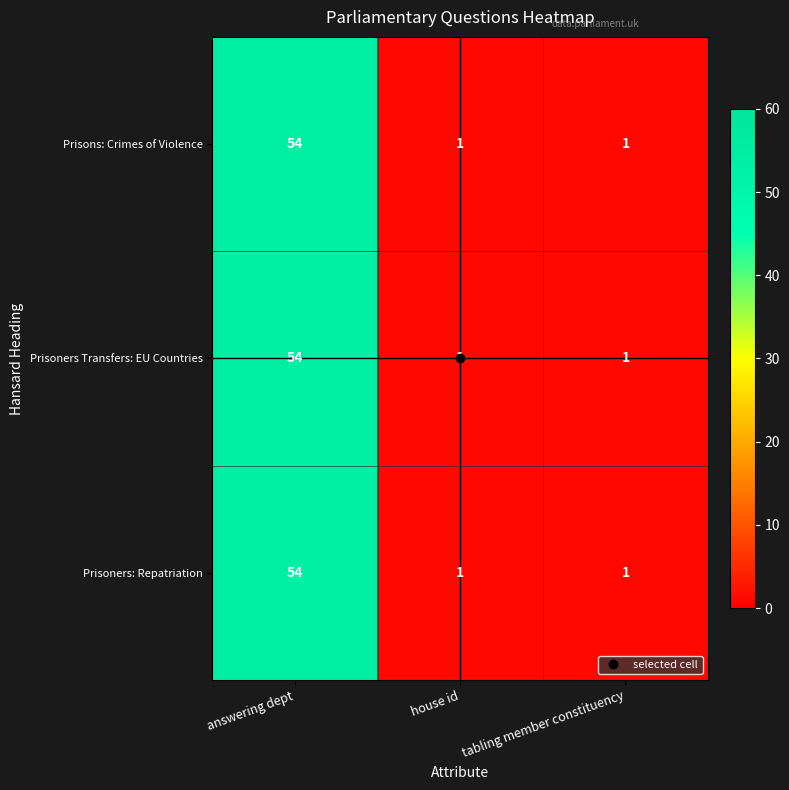

How many categories are shown in the chart?

3